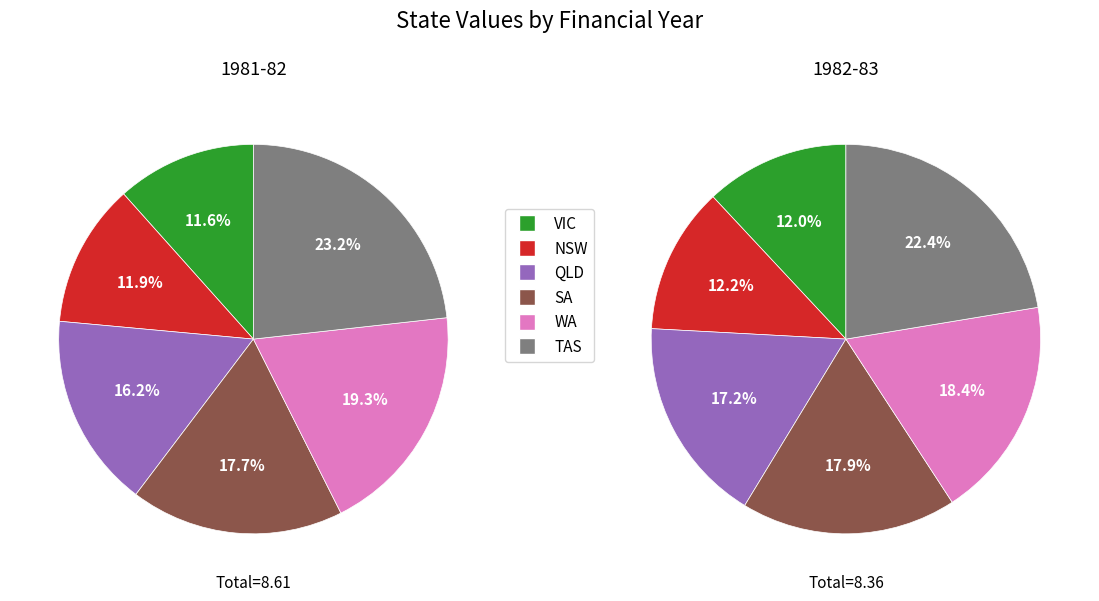

To the nearest percent, what portion does TAS represent?

23%